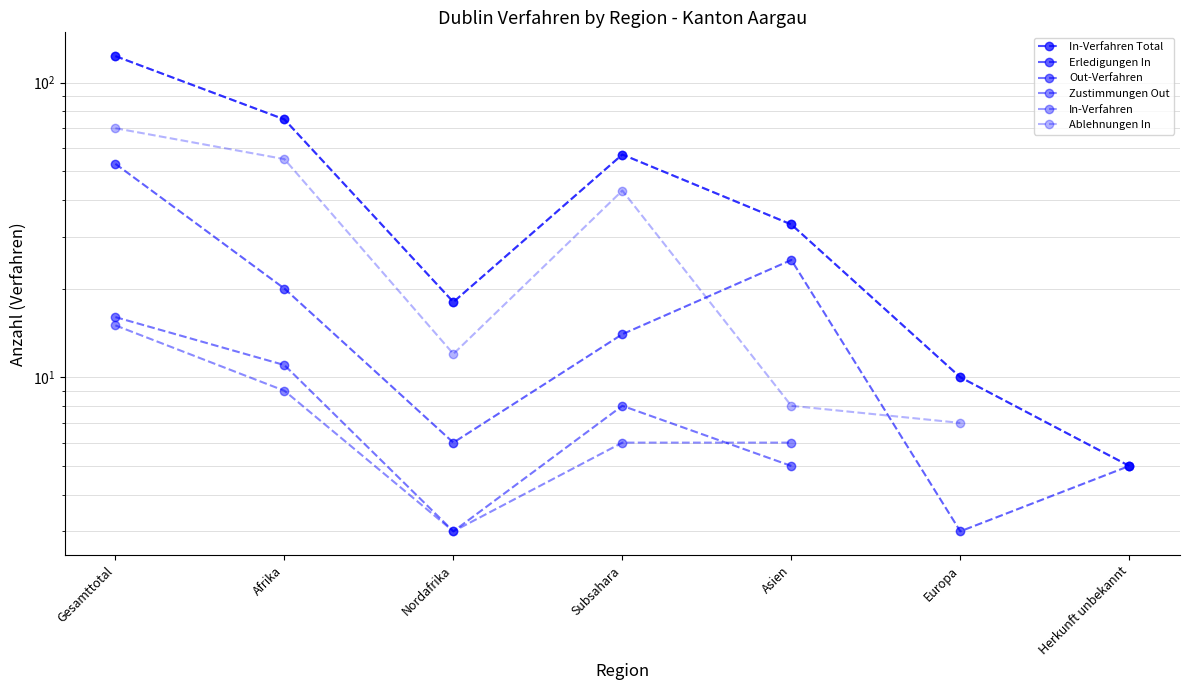

At how many categories does at least one series exceed 25?

4